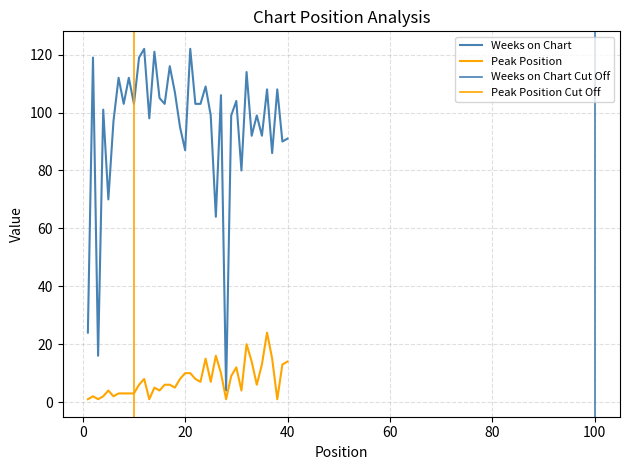

What is the sum of the Peak Position values at 24 and 25?

22